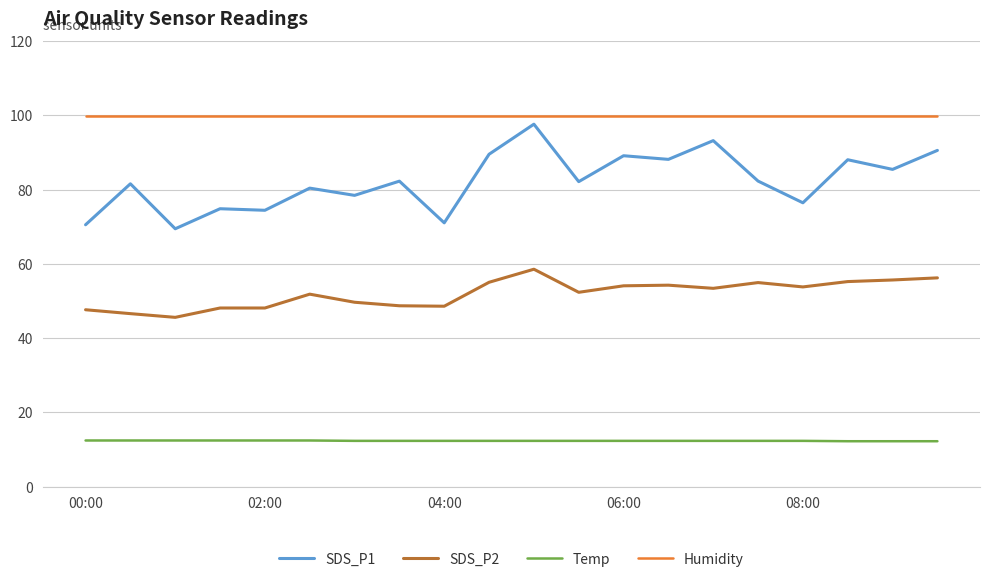

Which series has the largest total across all categories?

Humidity